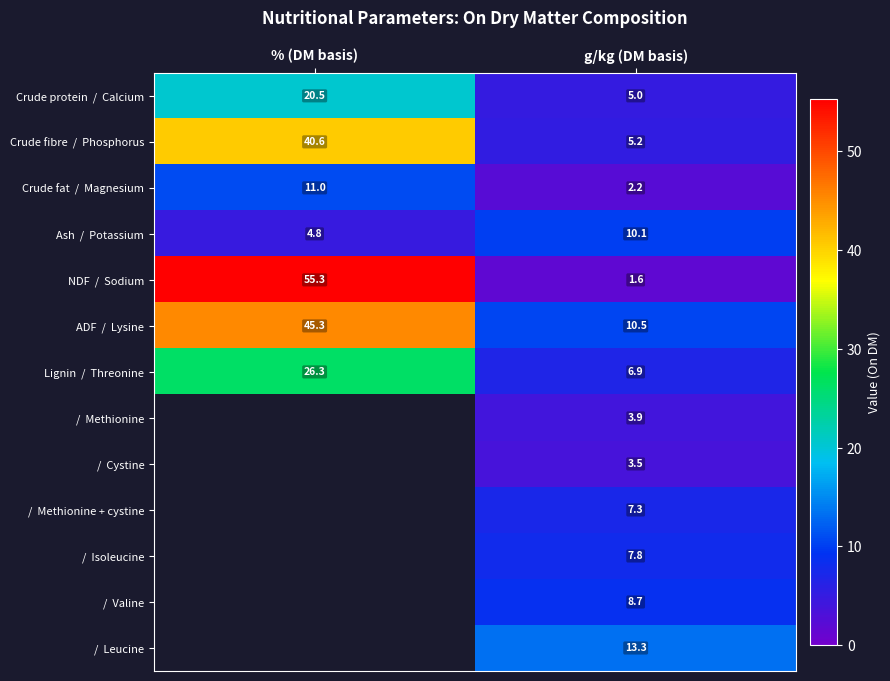

What is the sum of all ADF / Lysine values?

55.8